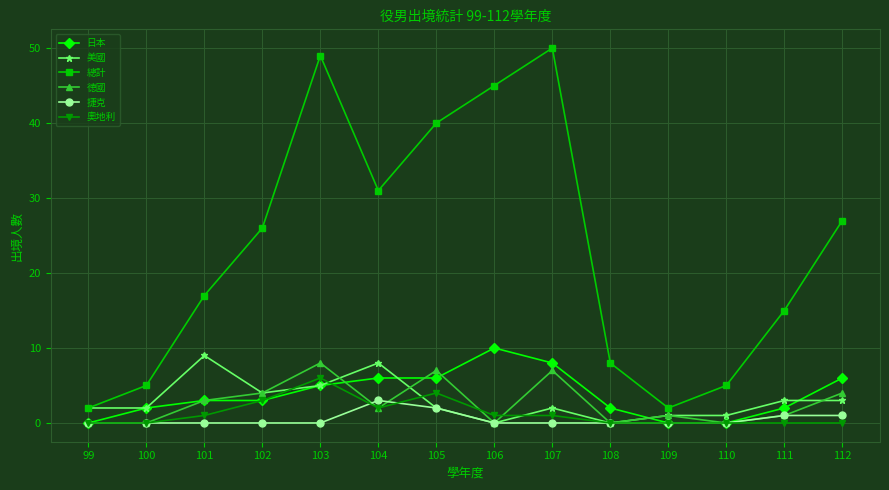

How many distinct data groups are displayed?

6